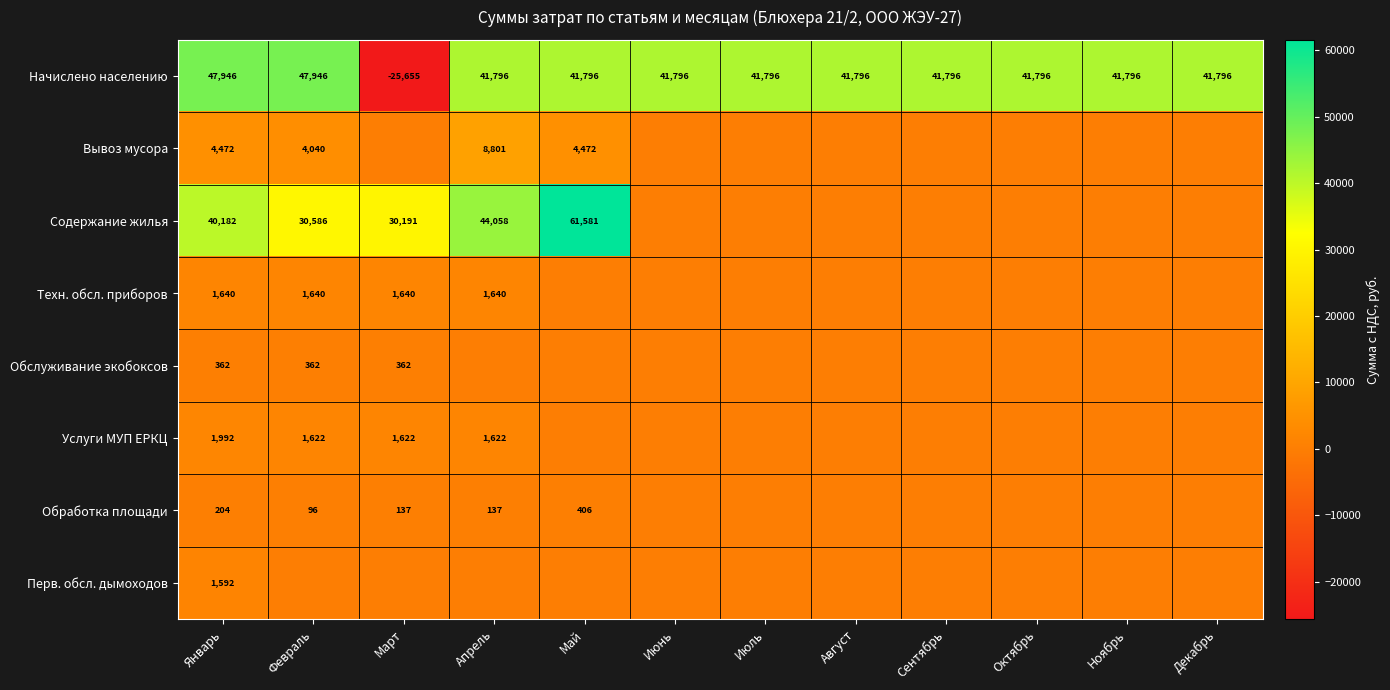

What is the average value of the Начислено населению series?

37200